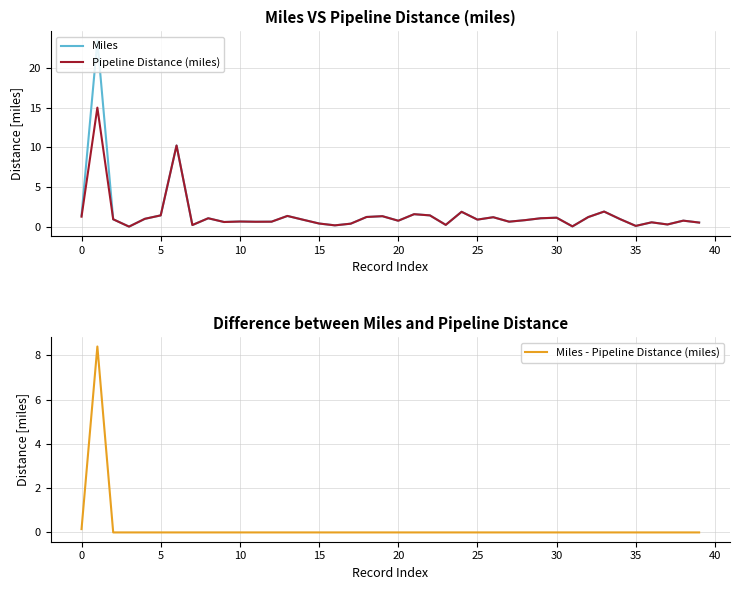

What is the maximum value for Miles?

23.4